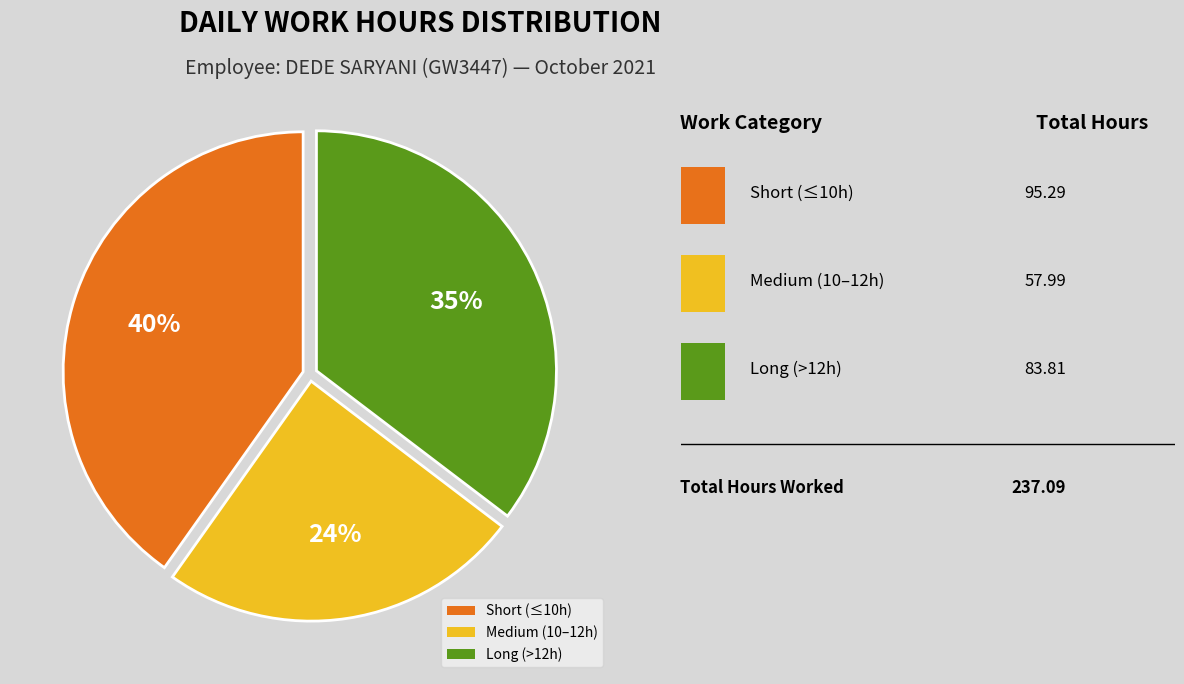

Which has a higher value, Medium (10–12h) or Short (≤10h)?

Short (≤10h)